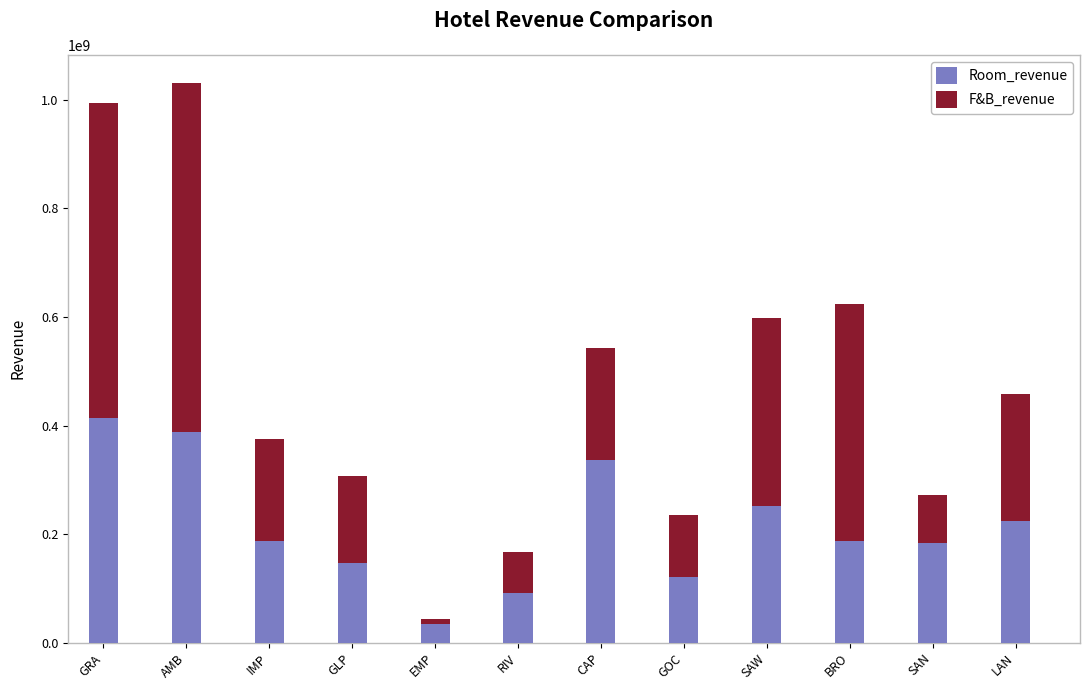

What is the total value across all series at BRO?

623298996